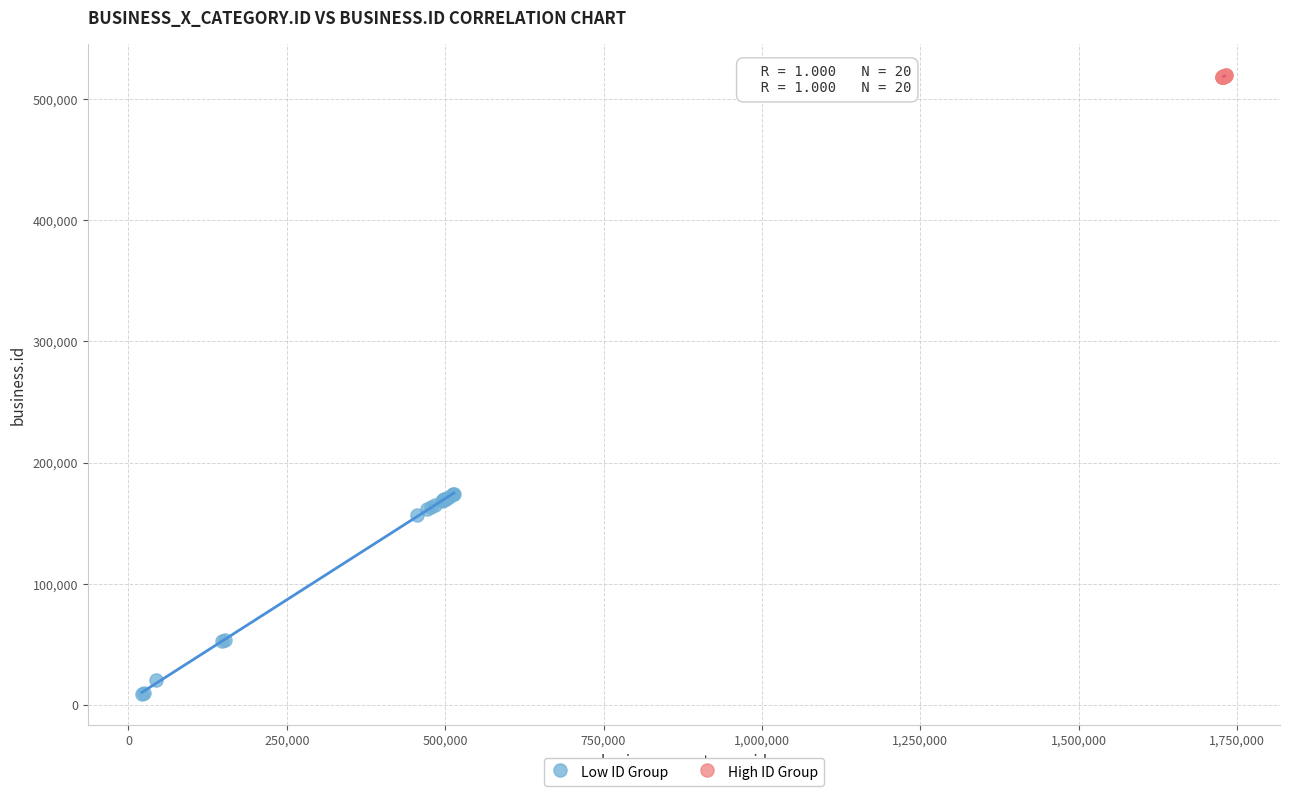

Which series reaches the maximum Y coordinate?

High ID Group